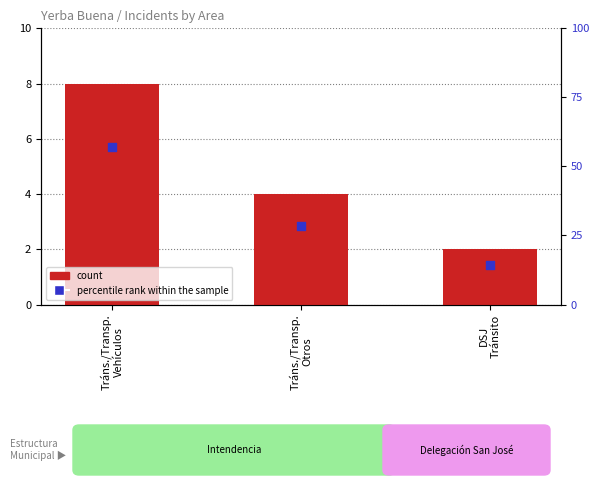

Which series has the largest total across all categories?

percentile rank within the sample